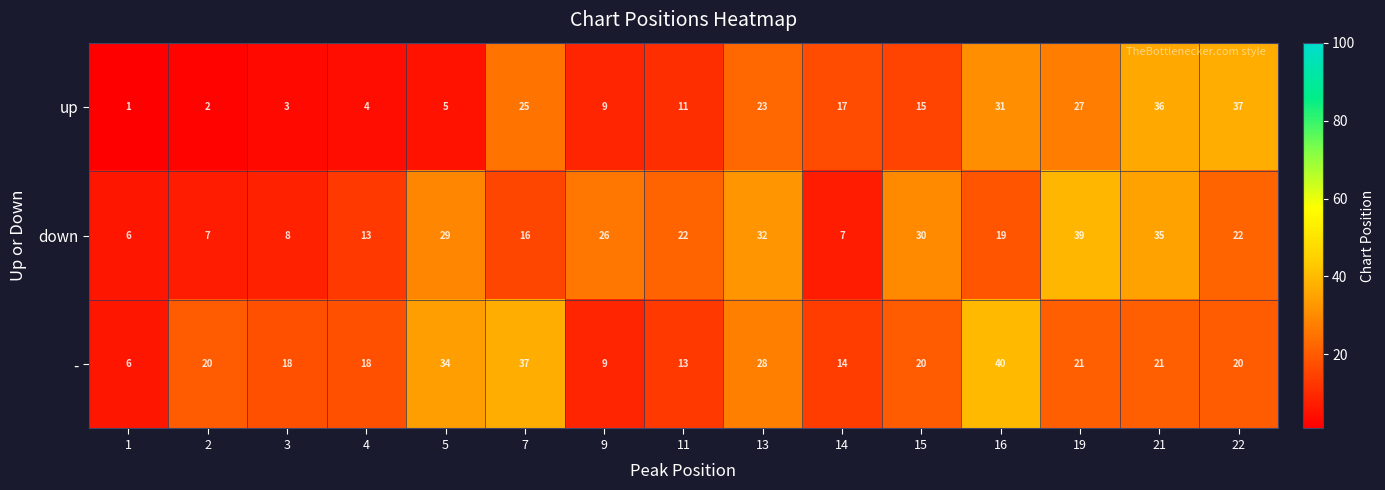

How many data points does each series have?

15